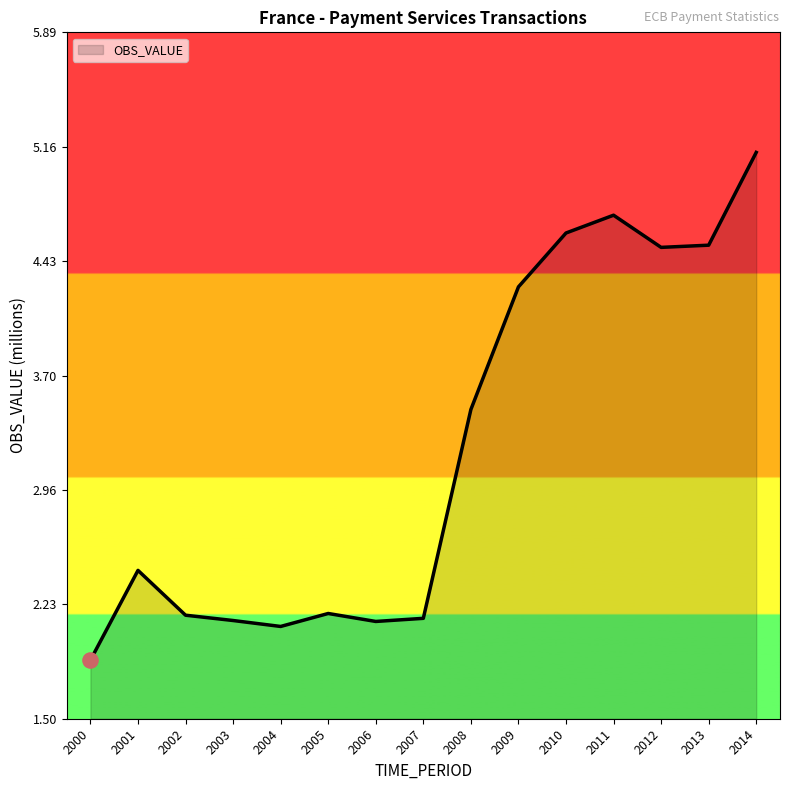

Which has a higher value, 2006 or 2000?

2006